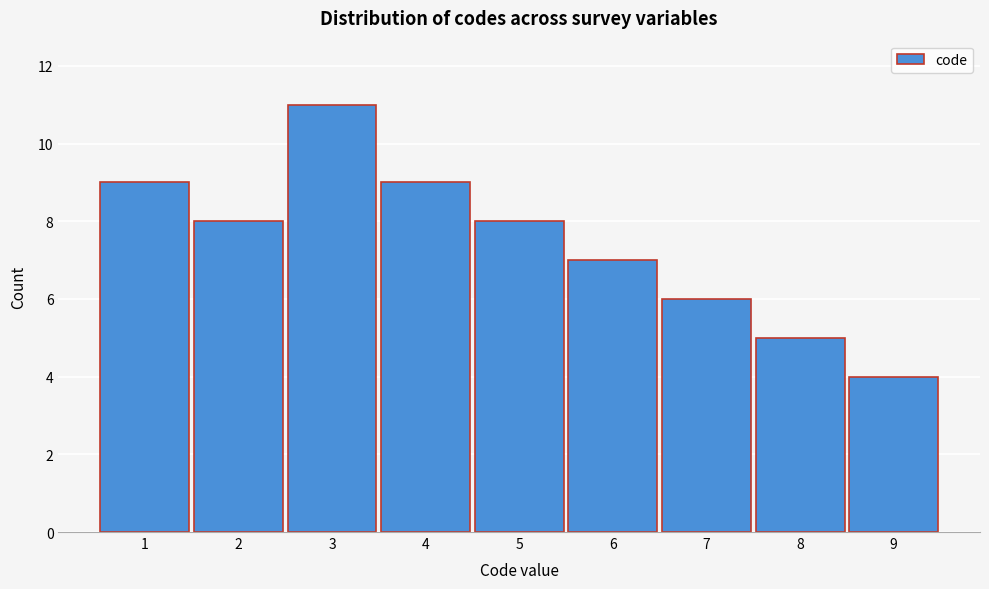

Reading right to left, extract all data points from this chart.

9=4	8=5	7=6	6=7	5=8	4=9	3=11	2=8	1=9